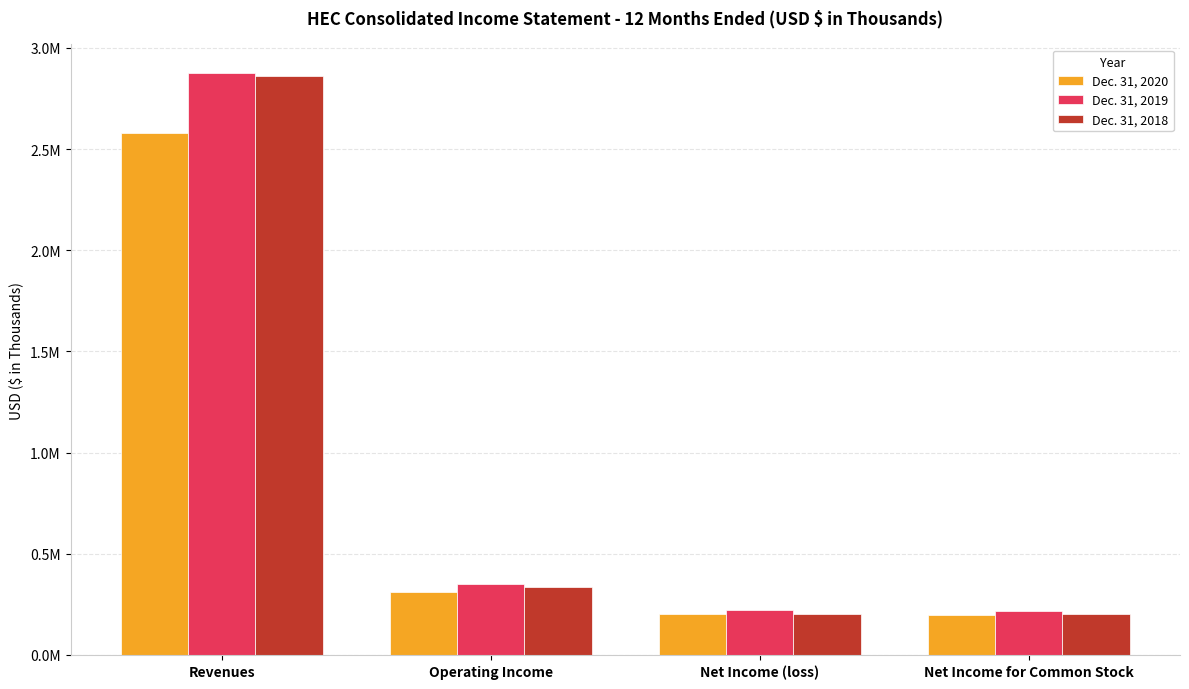

At Net Income for Common Stock, list the series in order from smallest to largest.

Dec. 31, 2020, Dec. 31, 2018, Dec. 31, 2019